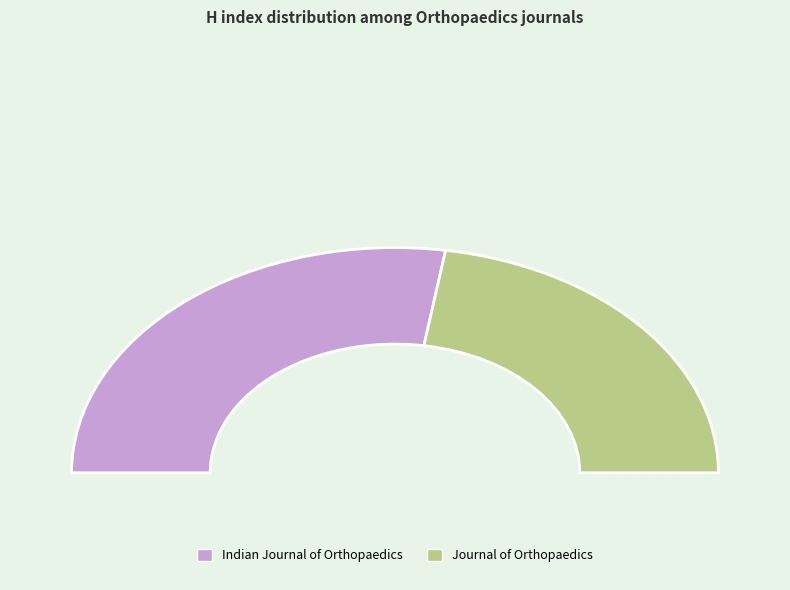

True or false: Journal of Orthopaedics accounts for 32% of the total.

False